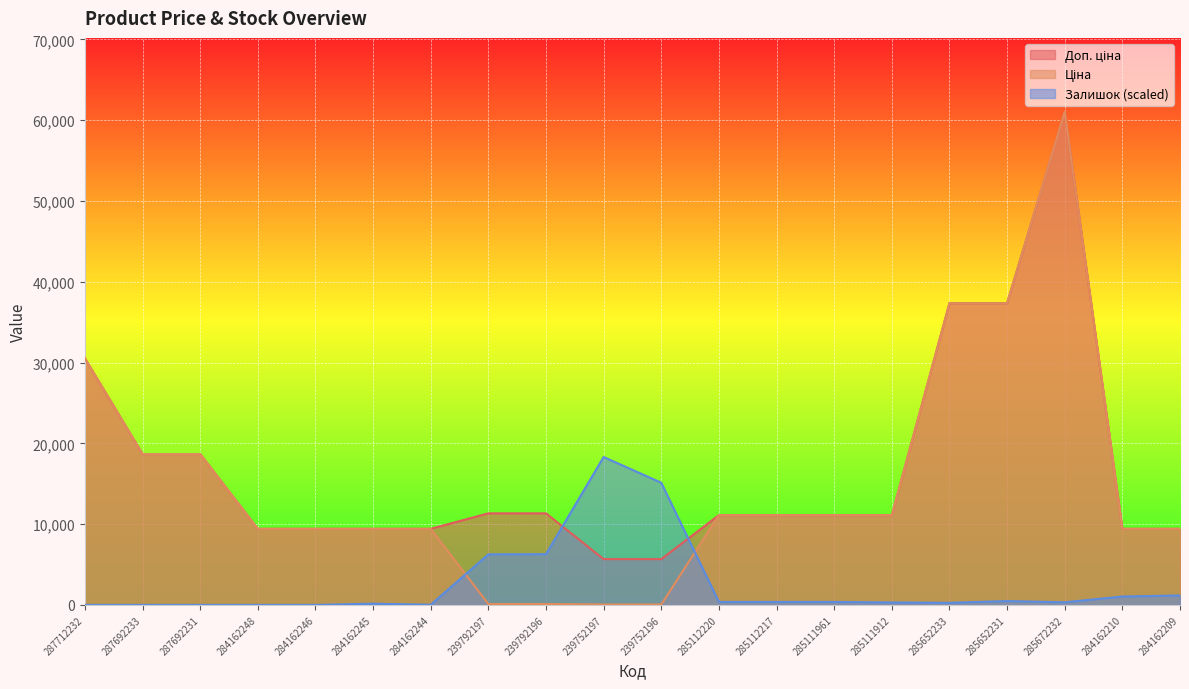

Reading left to right, list all the values displayed in this chart.

Ціна: 30512.3	18671.5	18671.5	9416.9	9416.9	9416.9	9416.9	113.3	113.3	56.7	56.7	11113.6	11113.6	11113.6	11113.6	37343.0	37343.0	61024.7	9416.9	9416.9
Доп. ціна: 30512.3	18671.5	18671.5	9416.9	9416.9	9416.9	9416.9	11334.0	11334.0	5667.0	5667.0	11113.6	11113.6	11113.6	11113.6	37343.0	37343.0	61024.7	9416.9	9416.9
Залишок: 0.0	0.0	0.0	0.0	0.0	151.7	21.7	6261.4	6283.0	18307.4	15122.6	368.3	368.3	368.3	303.3	260.0	476.6	325.0	1039.9	1169.9